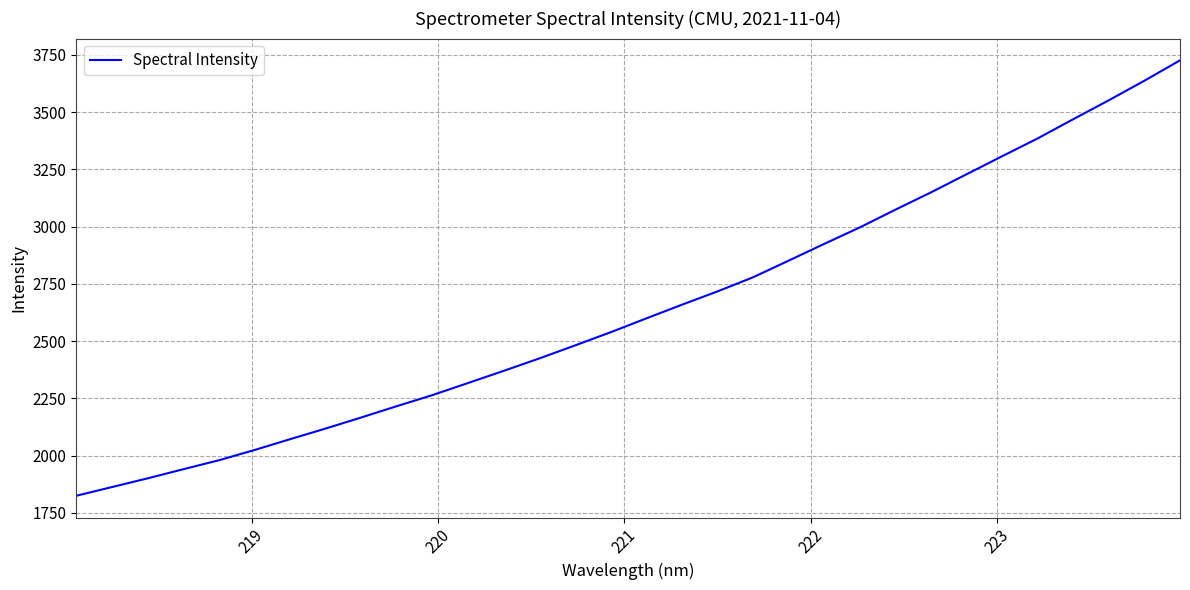

True or false: the data has more than 1 interior local peaks.

False